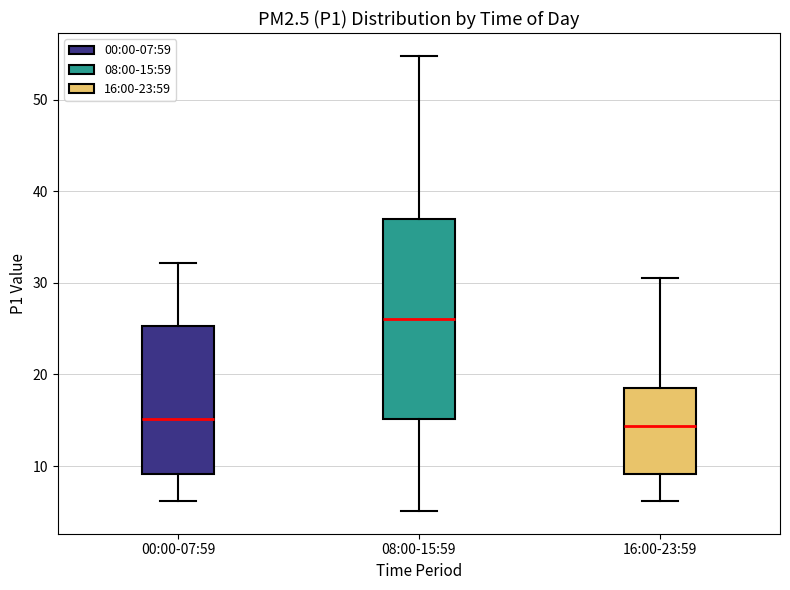

Reading left to right, transcribe this box plot: for each box, give where its median line is, the range the box spans, and where its two whiskers end, as read against the y-axis. The values are not printed on the chart, so give them approximately, as read against the axis.

00:00-07:59: median 15, box 9 to 25, whiskers 6 to 32
08:00-15:59: median 26, box 15 to 37, whiskers 5 to 55
16:00-23:59: median 14, box 9 to 19, whiskers 6 to 31